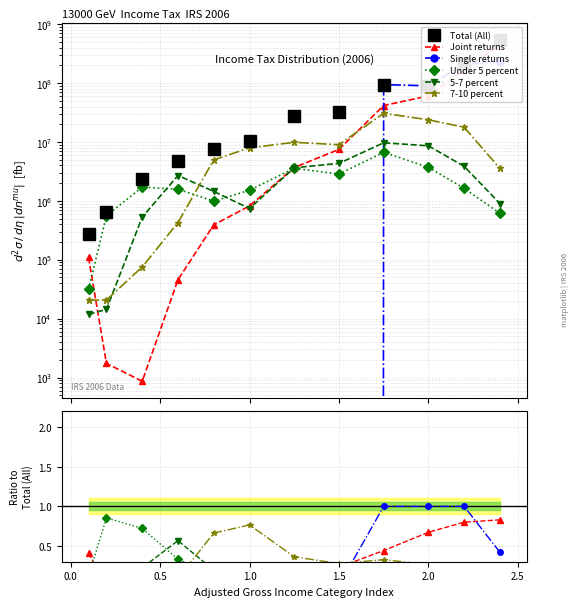

Is this an area chart (filled region under the line)?

No